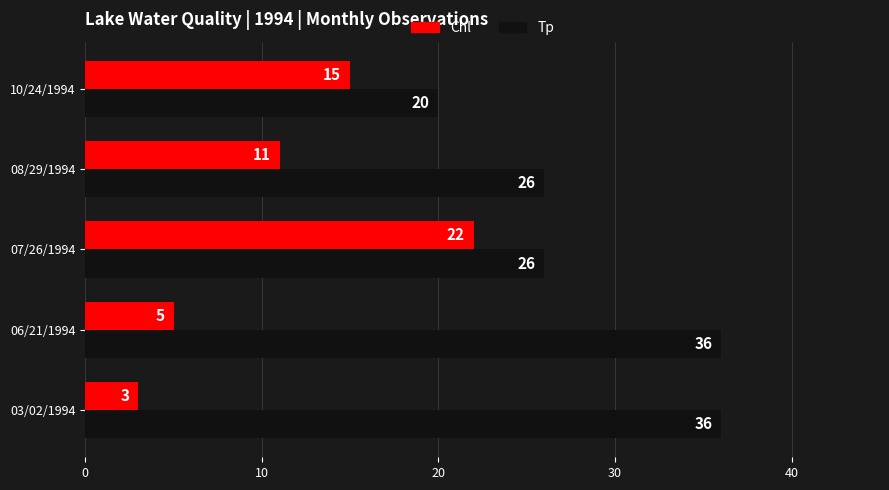

How many Chl values are between 5 and 15?

3